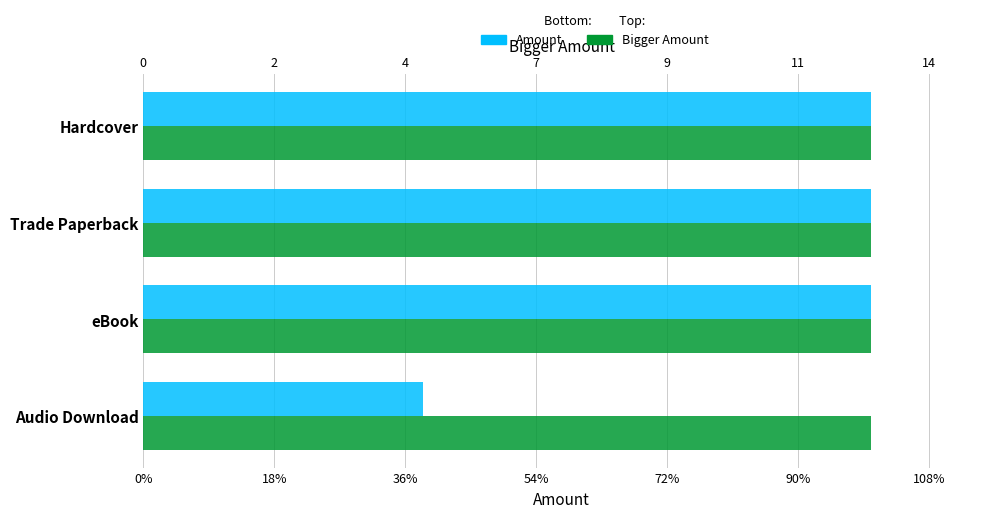

Rank the series at 54% from lowest to highest value.

Bigger Amount, Amount